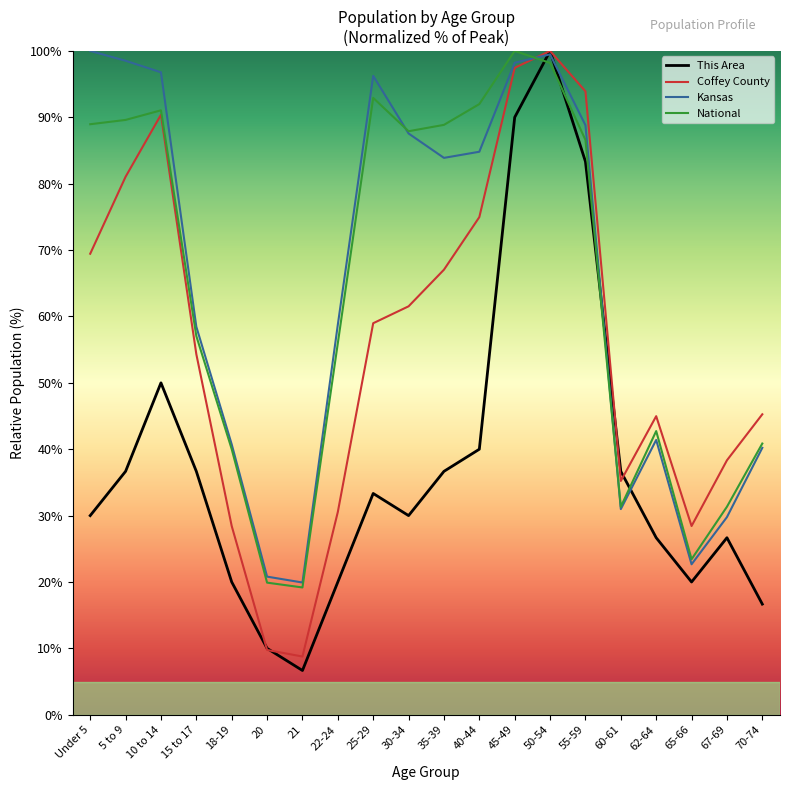

What are all the series names shown in the legend?

This Area, Coffey County, Kansas, National